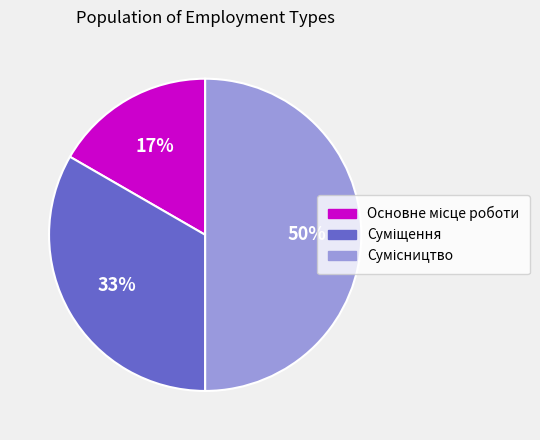

To the nearest percent, what is the difference between the largest and smallest slice percentages?

33%